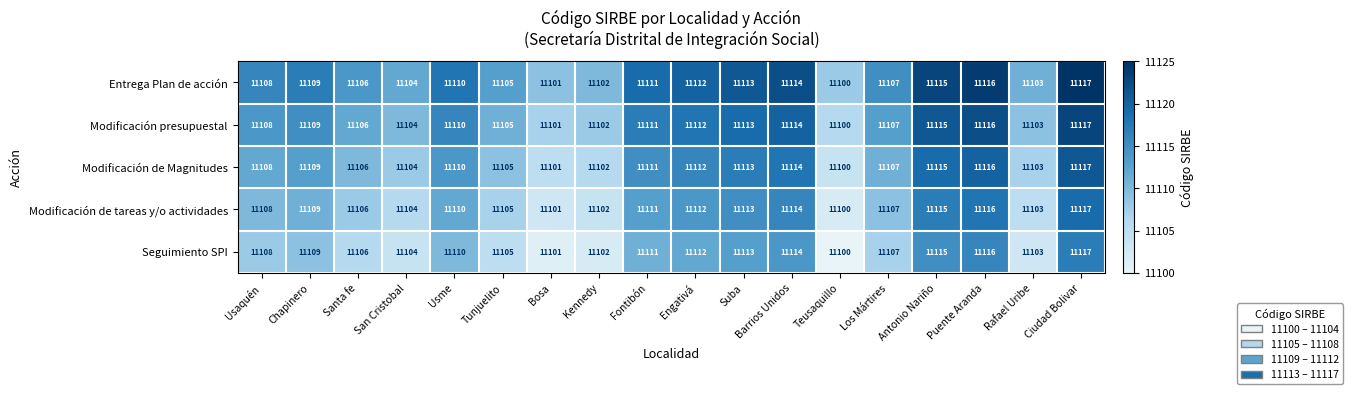

List the labels in order of Modificación de tareas y/o actividades value, smallest first.

Teusaquillo, Bosa, Kennedy, Rafael Uribe, San Cristobal, Tunjuelito, Santa fe, Los Mártires, Usaquén, Chapinero, Usme, Fontibón, Engativá, Suba, Barrios Unidos, Antonio Nariño, Puente Aranda, Ciudad Bolivar